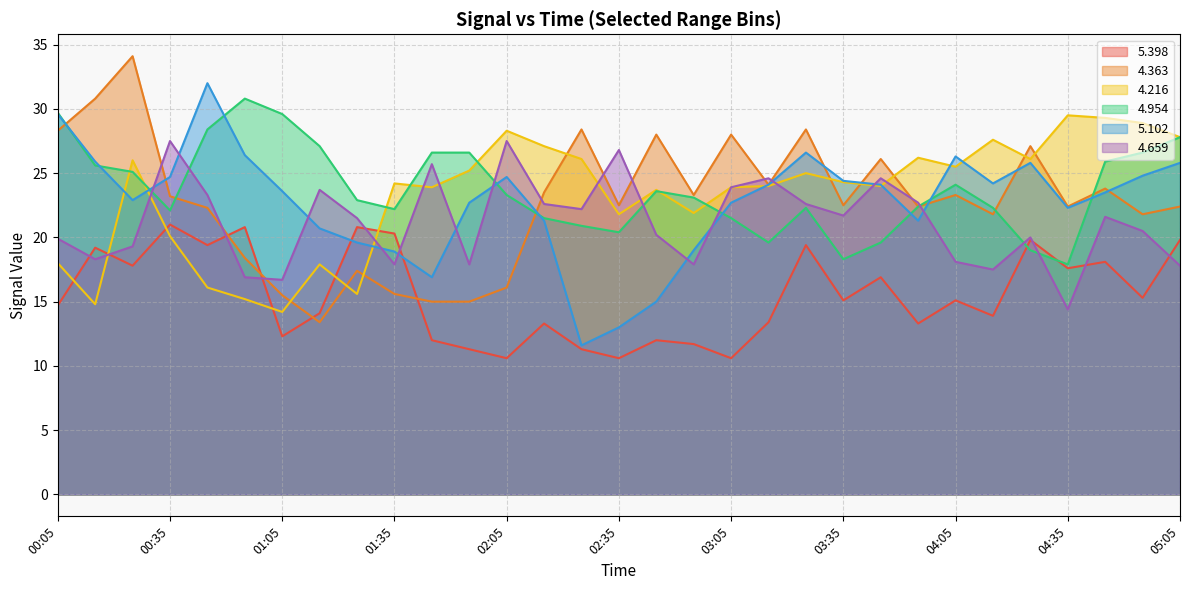

What is the label of the 13th point from the right?

03:05